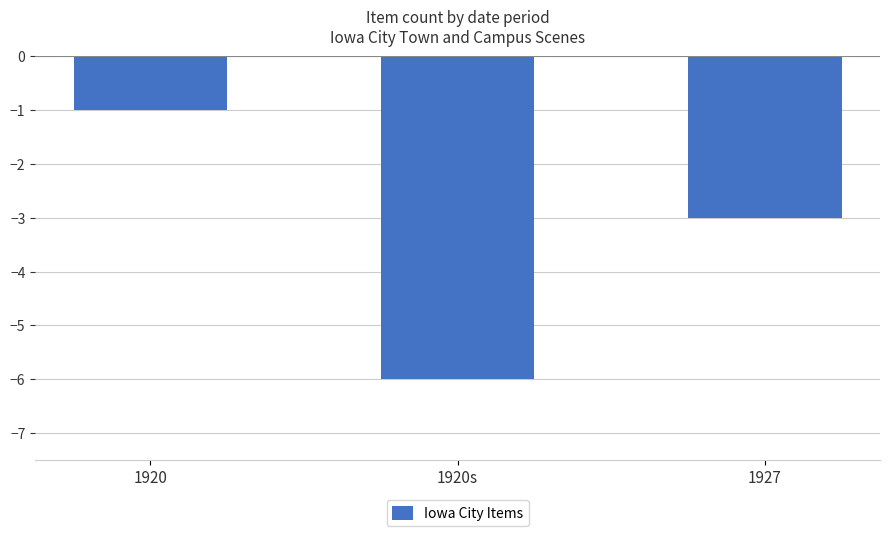

Reading left to right, list all the values displayed in this chart.

-1	-6	-3